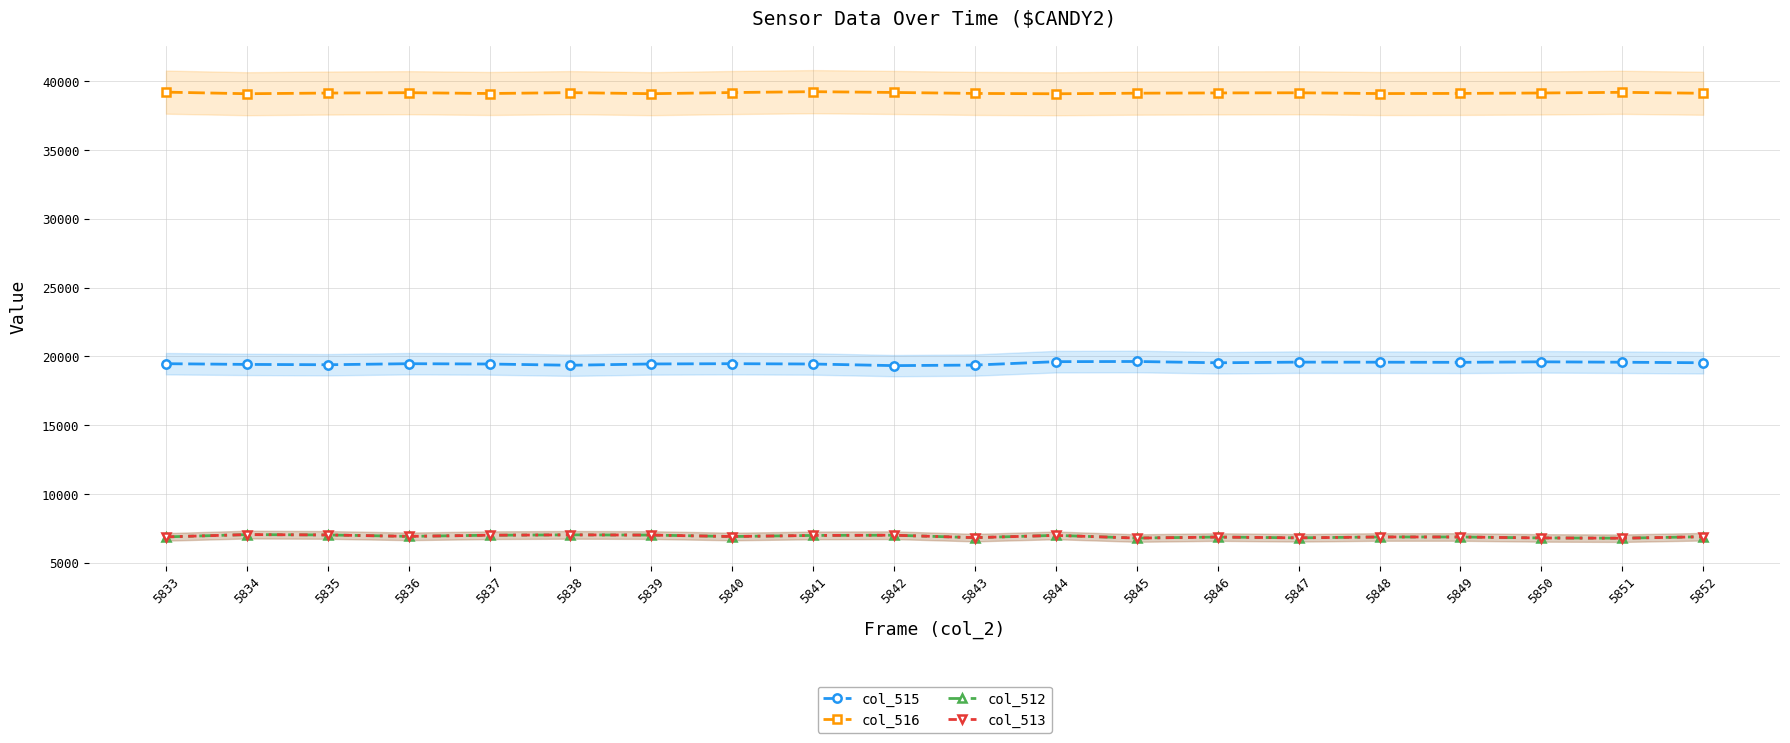

In col_513, how many points are lower than both neighbors (excluding endpoints)?

6